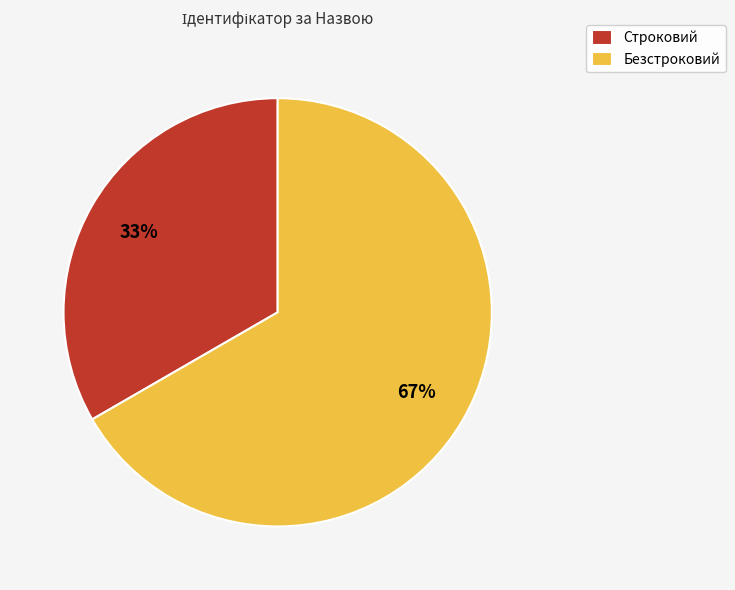

To the nearest percent, what portion does Строковий represent?

33%